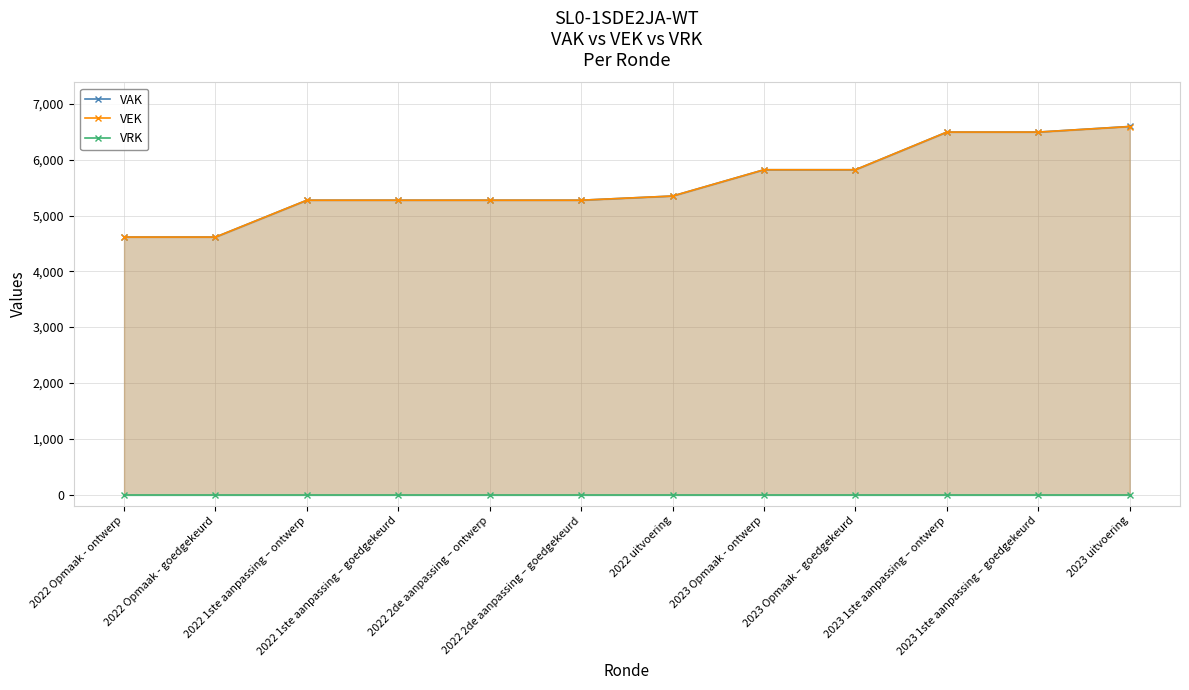

How many lines are shown in the chart?

3